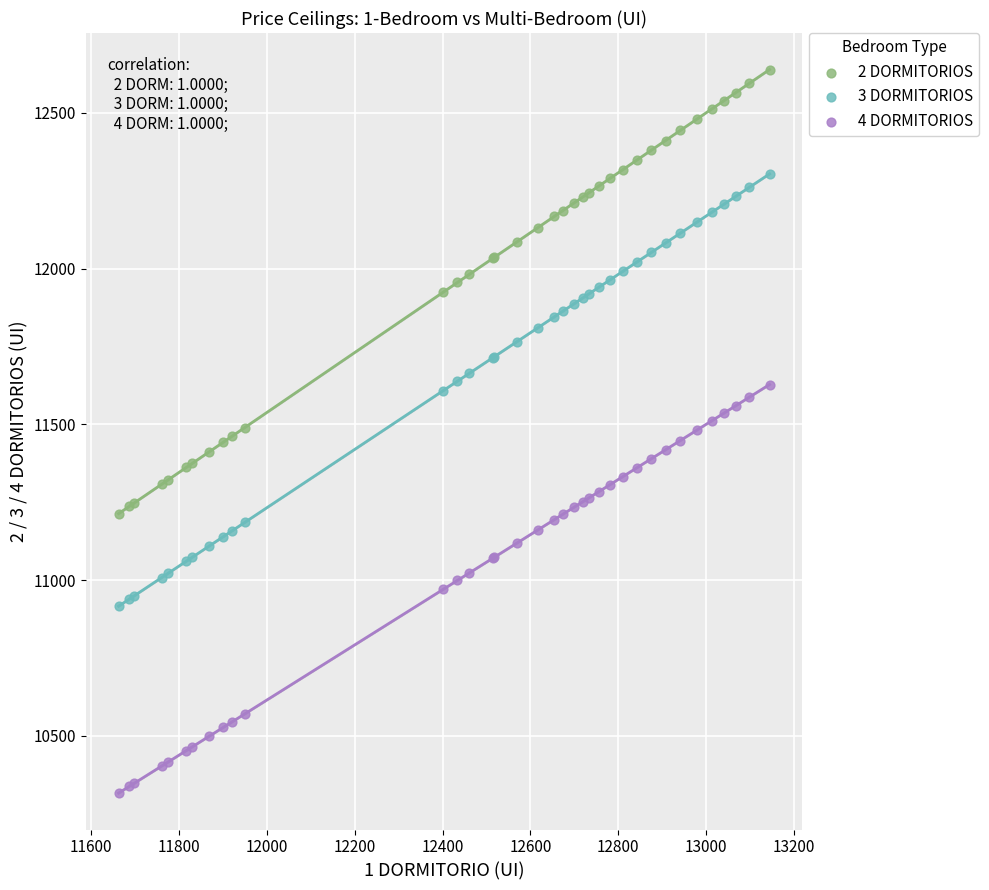

Which series has the widest spread of Y values?

2 DORMITORIOS